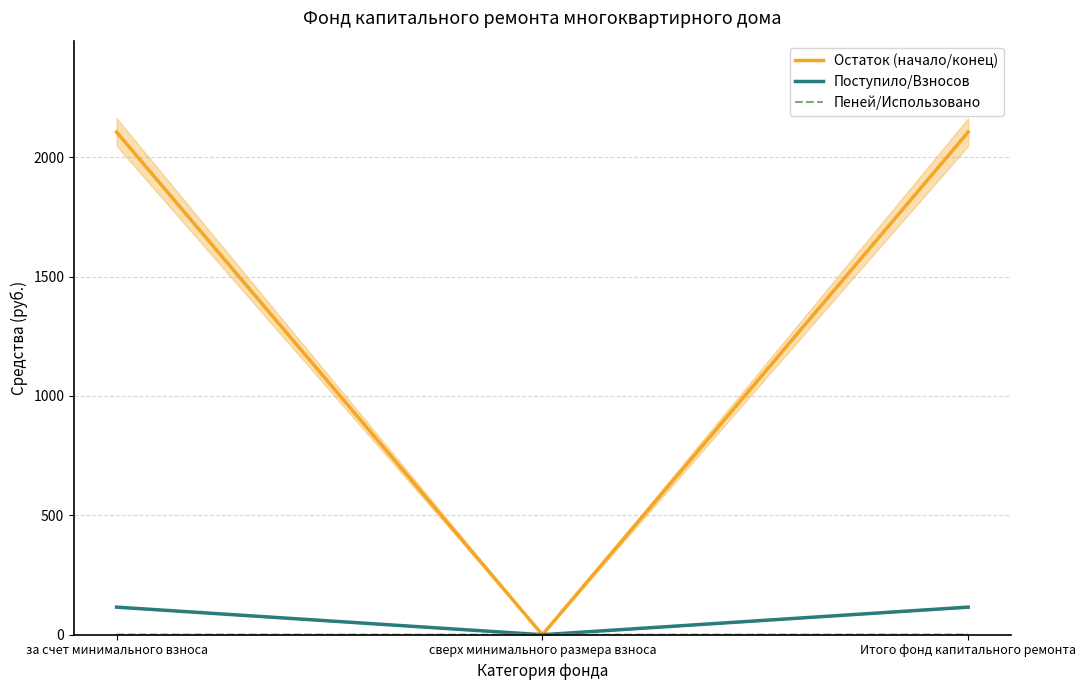

Count the Пеней/Использовано values in the range 0 to 1.

3